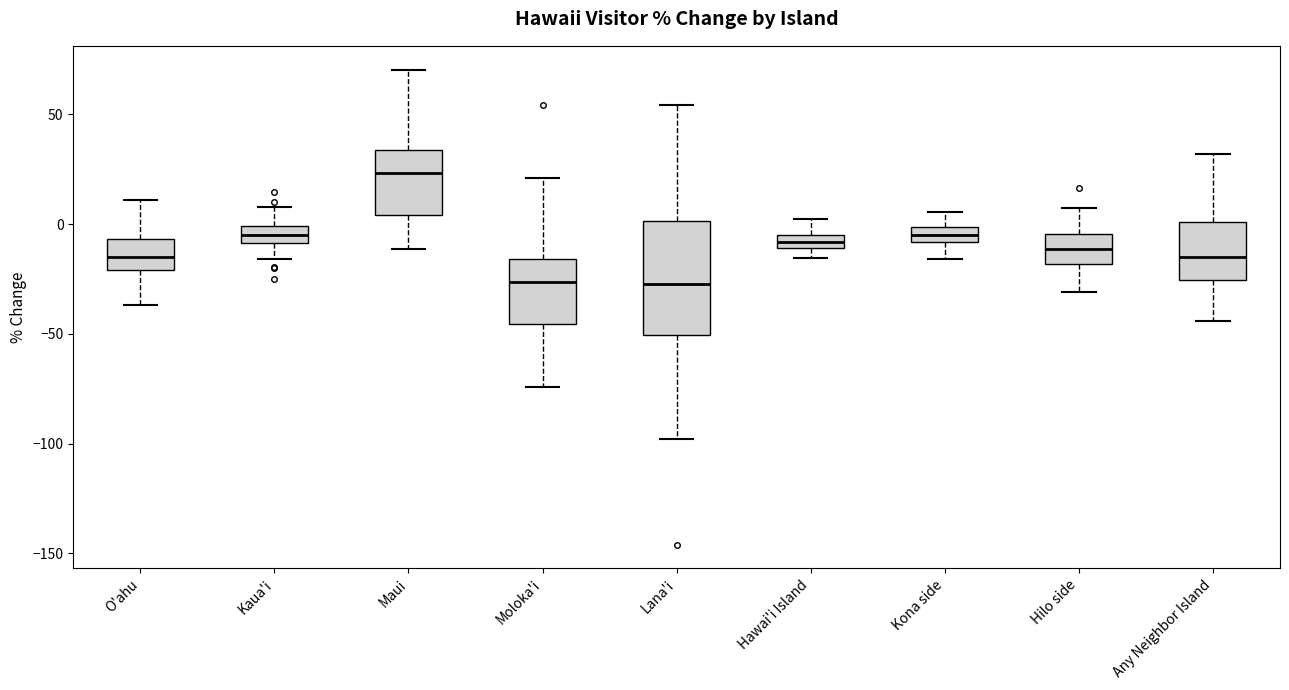

Where does the lower whisker of the box for Kaua'i end on the y-axis? The values are not printed on the chart, so give them approximately, as read against the axis.

-15